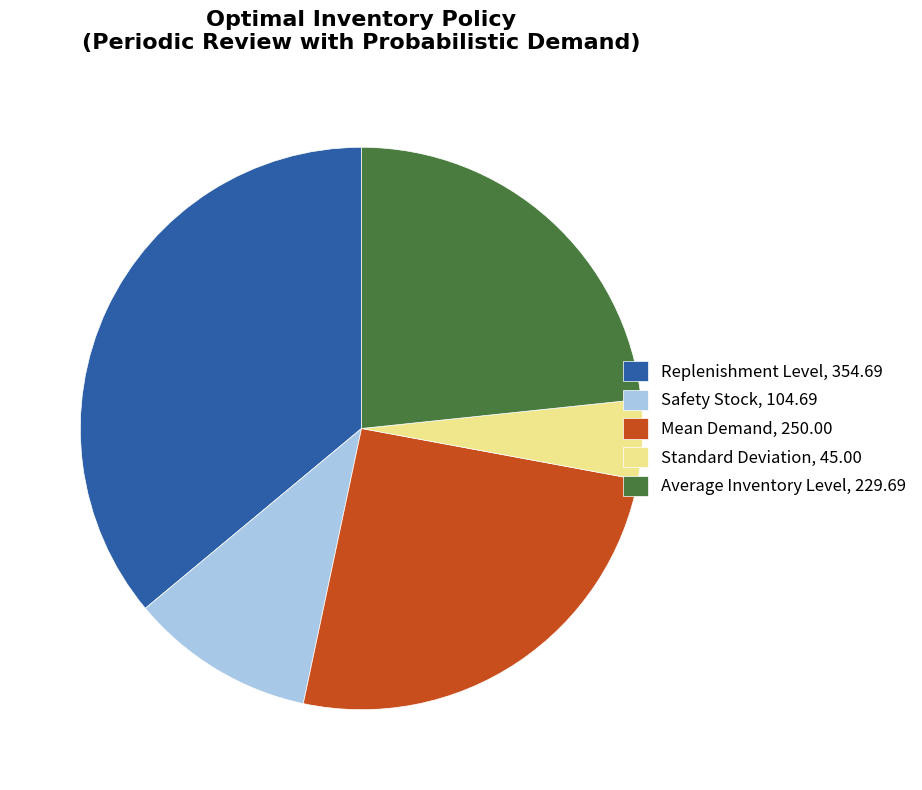

Count the number of slices in the pie.

5